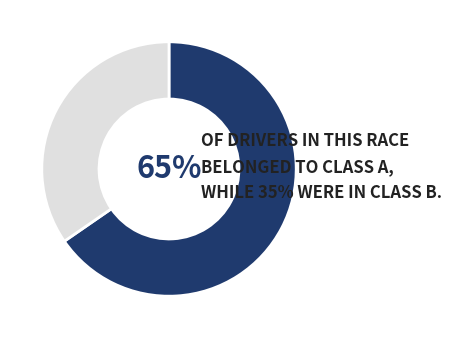

Is there any slice that represents more than half of the pie?

Yes